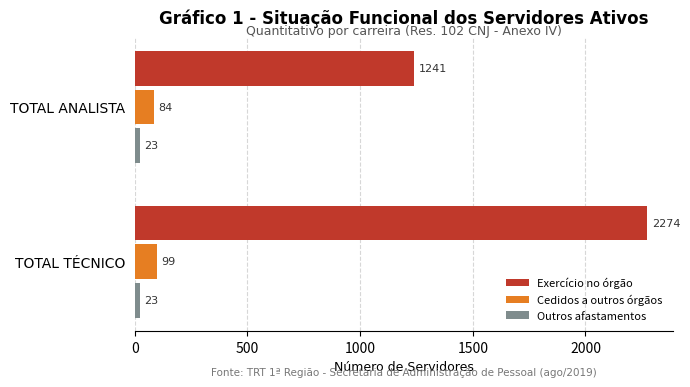

What is the highest value of the Cedidos a outros órgãos series?

99